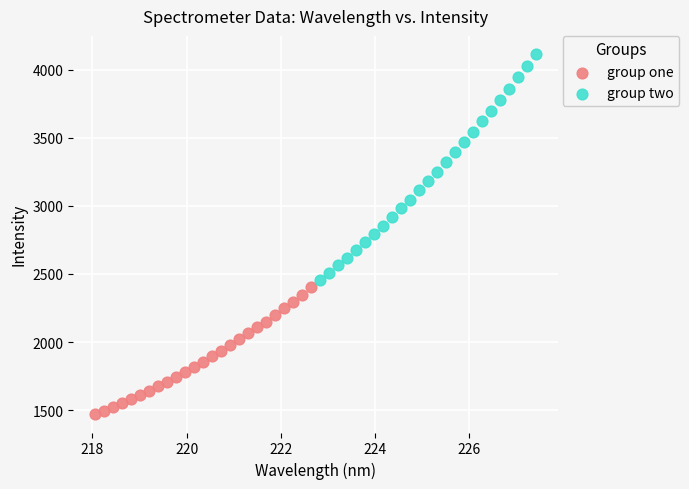

What are all the series names shown in the legend?

group one, group two